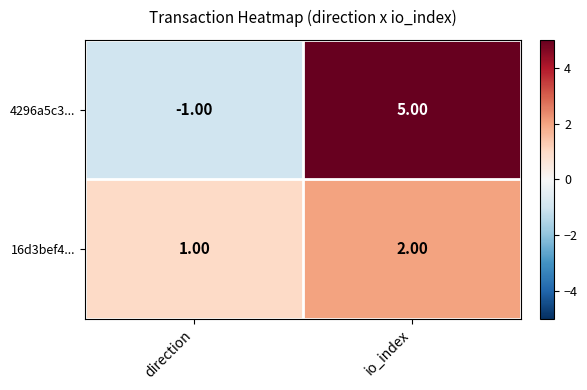

Between direction and io_index, which series saw the biggest shift?

4296a5c3...